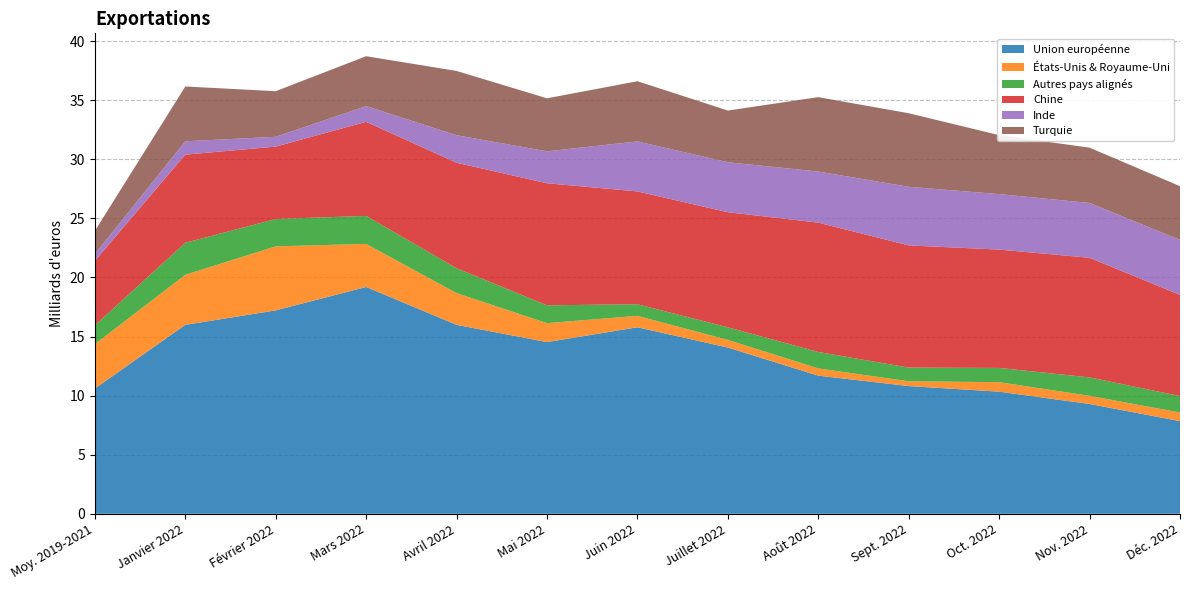

Reading left to right, extract all data points from this chart.

Union européenne: 10.6	16.0	17.2	19.2	16.0	14.5	15.8	14.1	11.7	10.8	10.3	9.3	7.8
États-Unis & Royaume-Uni: 3.8	4.2	5.4	3.6	2.7	1.6	1.0	0.6	0.6	0.4	0.8	0.7	0.7
Autres pays alignés: 1.6	2.7	2.3	2.4	2.1	1.5	1.0	1.1	1.4	1.2	1.2	1.6	1.4
Chine: 5.5	7.5	6.1	8.0	8.9	10.3	9.5	9.7	10.9	10.3	10.0	10.1	8.6
Inde: 0.6	1.1	0.8	1.3	2.3	2.7	4.2	4.2	4.3	5.0	4.7	4.6	4.7
Turquie: 2.0	4.6	3.9	4.2	5.4	4.5	5.1	4.4	6.3	6.2	5.0	4.7	4.5